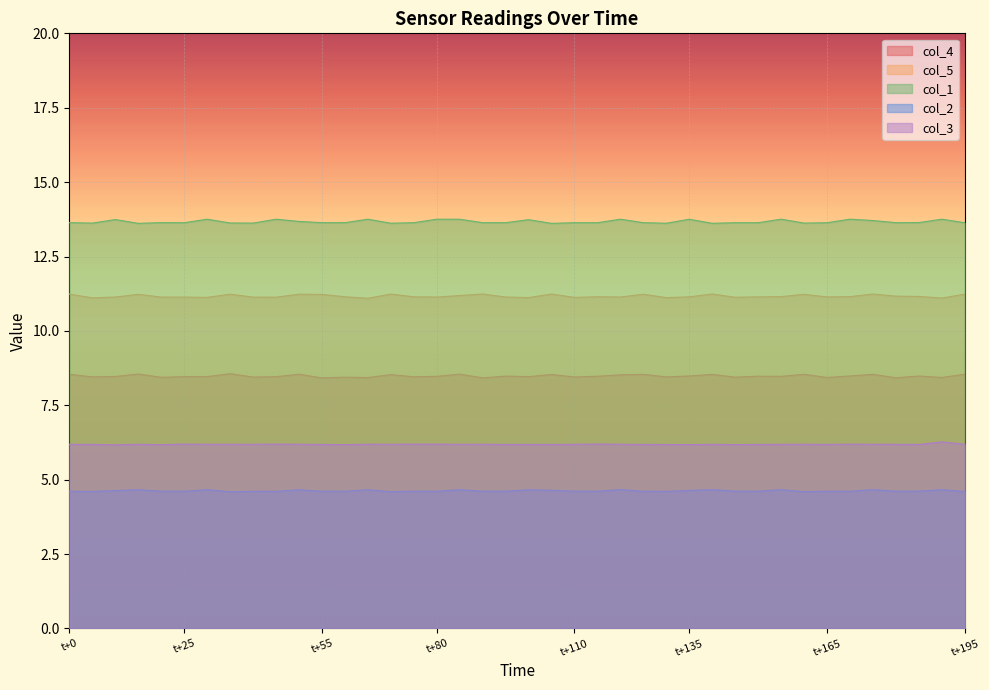

List the series in order of their peak value, lowest first.

col_2, col_3, col_4, col_5, col_1